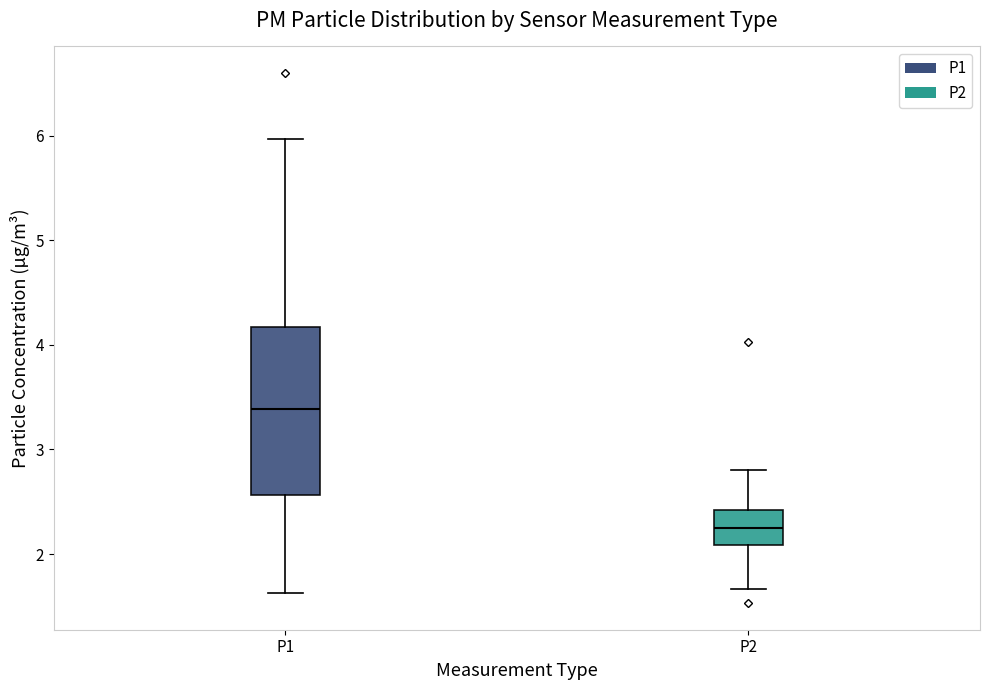

Which box has the lowest median line?

P2